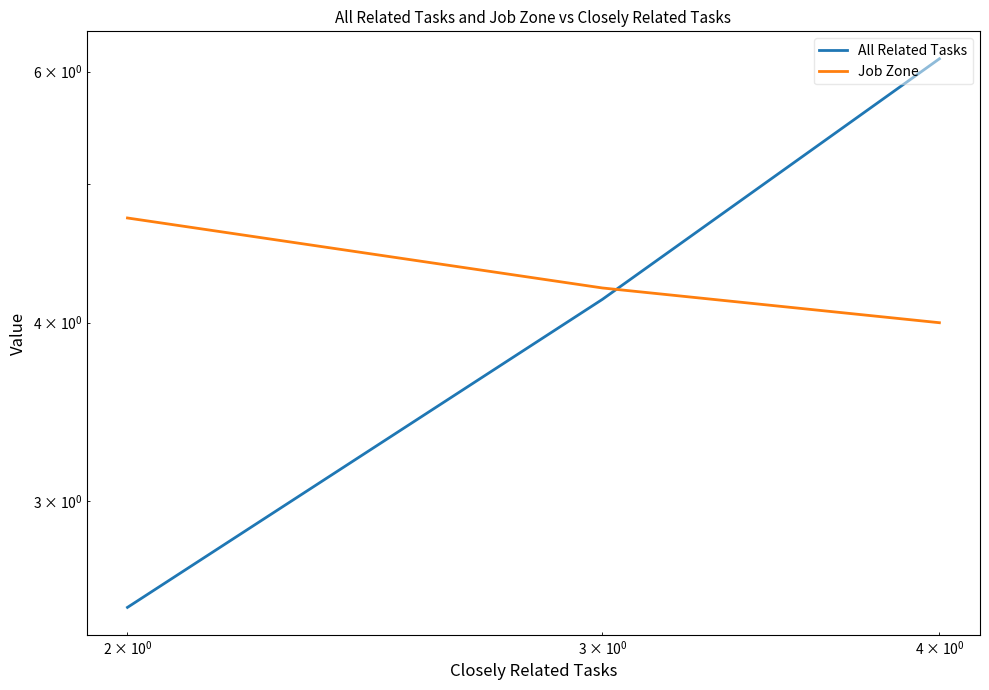

What is the difference between the second highest and minimum values in the All Related Tasks series?

1.6